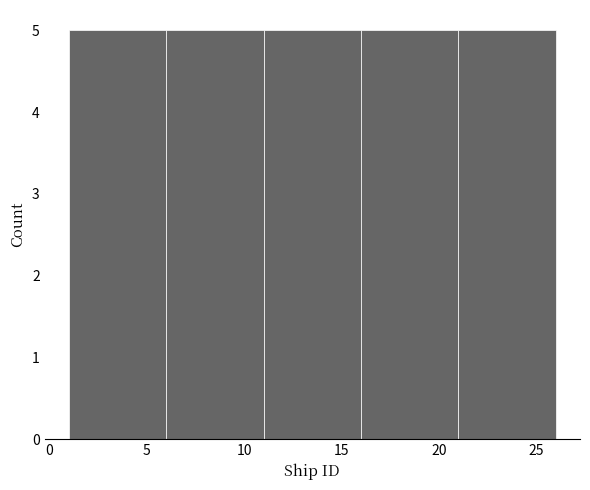

Reading left to right, list every bar in this chart as the range it spans on the x-axis followed by its height. The values are not printed on the chart, so give them approximately, as read against the axis.

1 to 6: 5
6 to 11: 5
11 to 16: 5
16 to 21: 5
21 to 26: 5